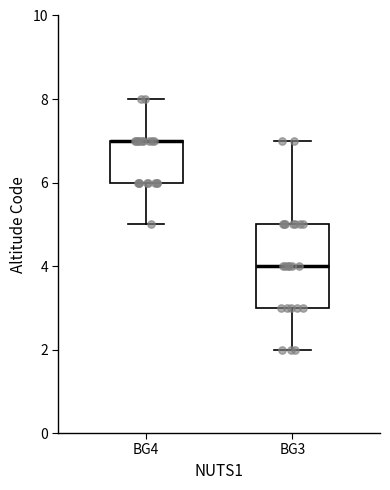

Where does the lower whisker of the box for BG4 end on the y-axis? The values are not printed on the chart, so give them approximately, as read against the axis.

5